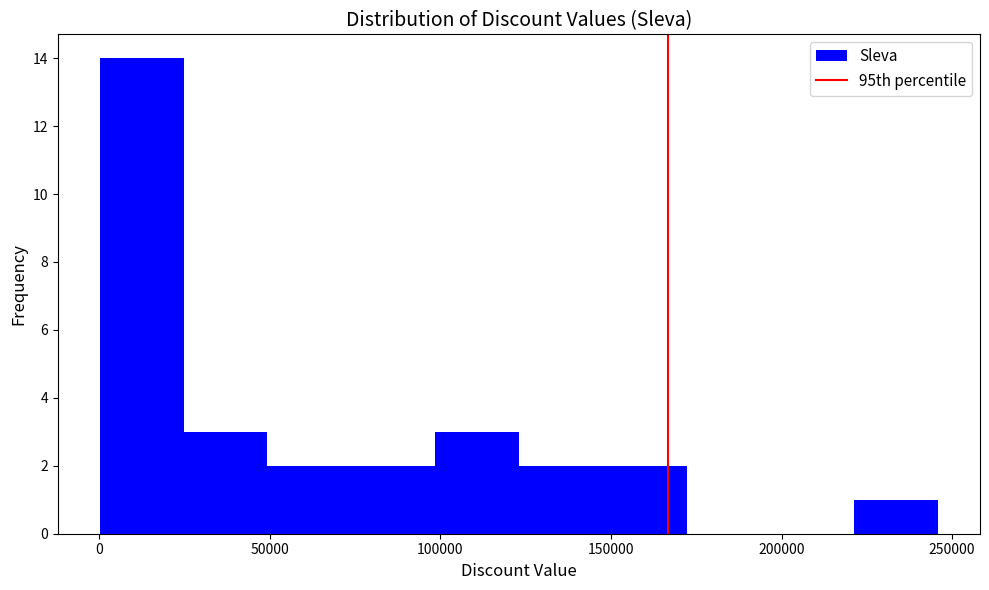

Reading left to right, list every bar in this chart as the range it spans on the x-axis followed by its height. Neither the bar edges nor the heights are printed on the chart, so give them approximately, as read against the axes.

0 to 25000: 14
25000 to 50000: 3
50000 to 75000: 2
75000 to 100000: 2
100000 to 125000: 3
125000 to 150000: 2
150000 to 170000: 2
170000 to 195000: 0
195000 to 220000: 0
220000 to 245000: 1